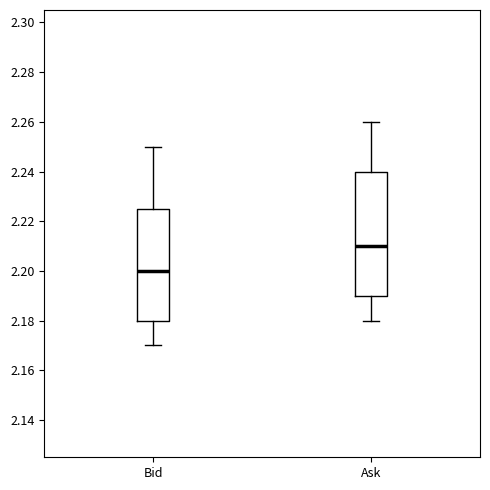

Which box's median line is the highest?

Ask